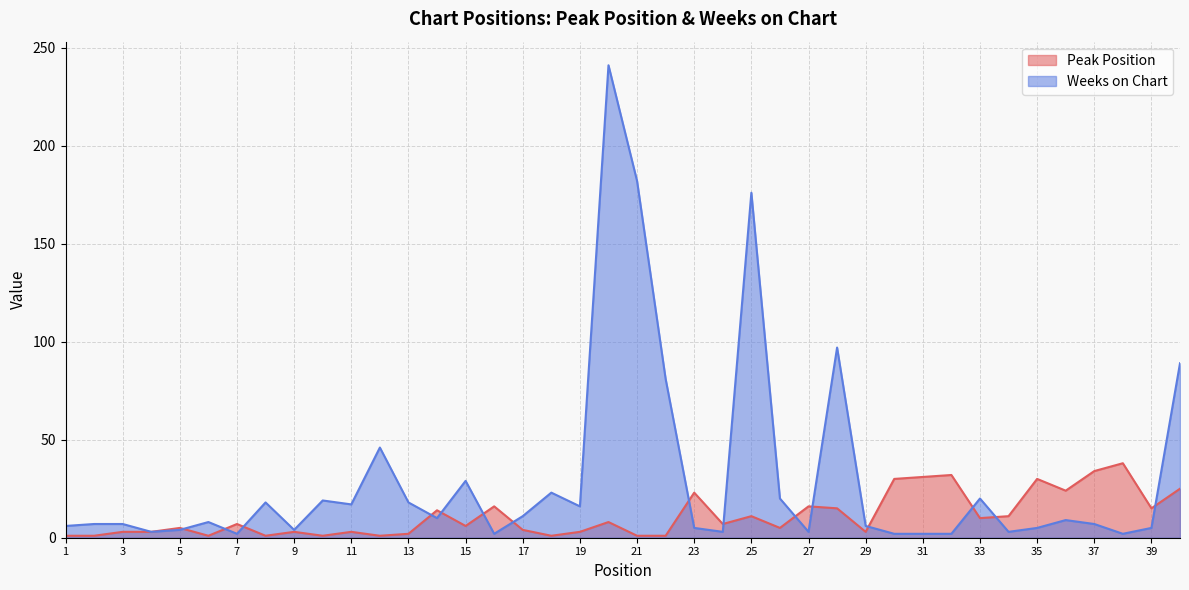

Count the number of data series in this chart.

2